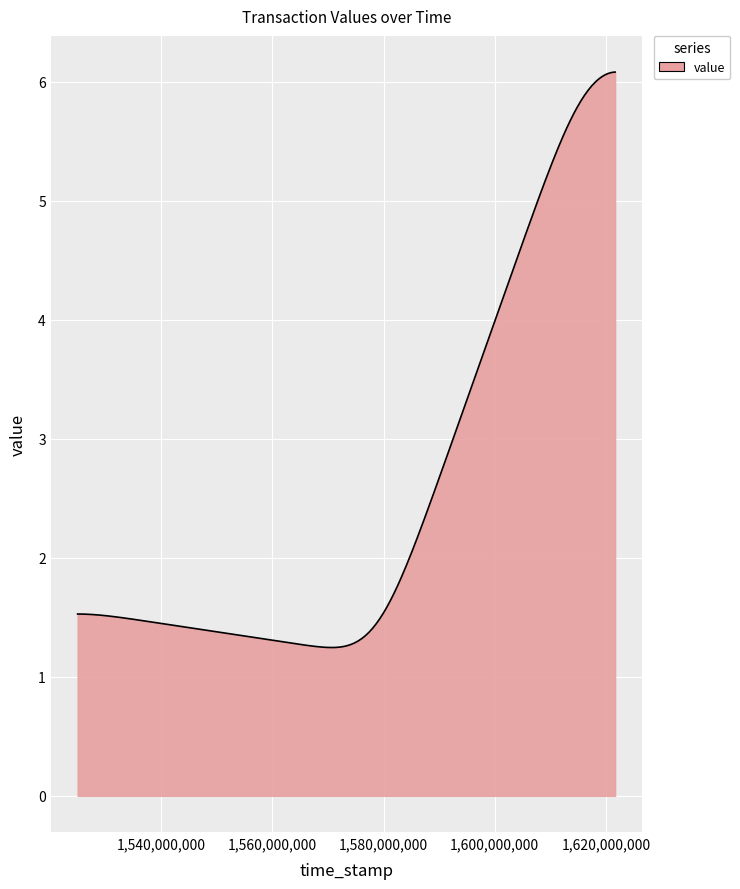

What is the maximum value shown in the chart?

6.1